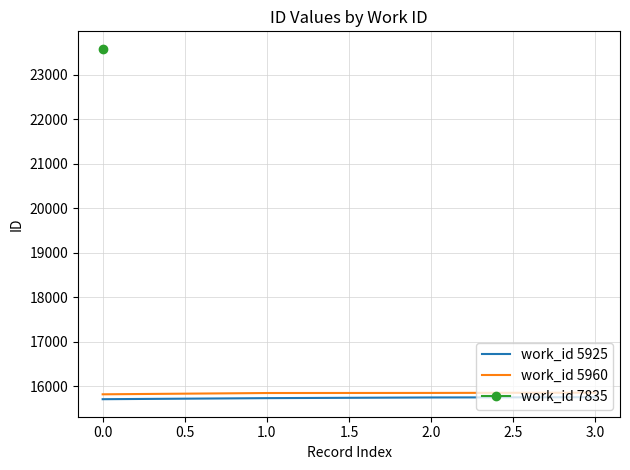

The work_id 5925 series shows 9457 at 2.0. True or false?

False